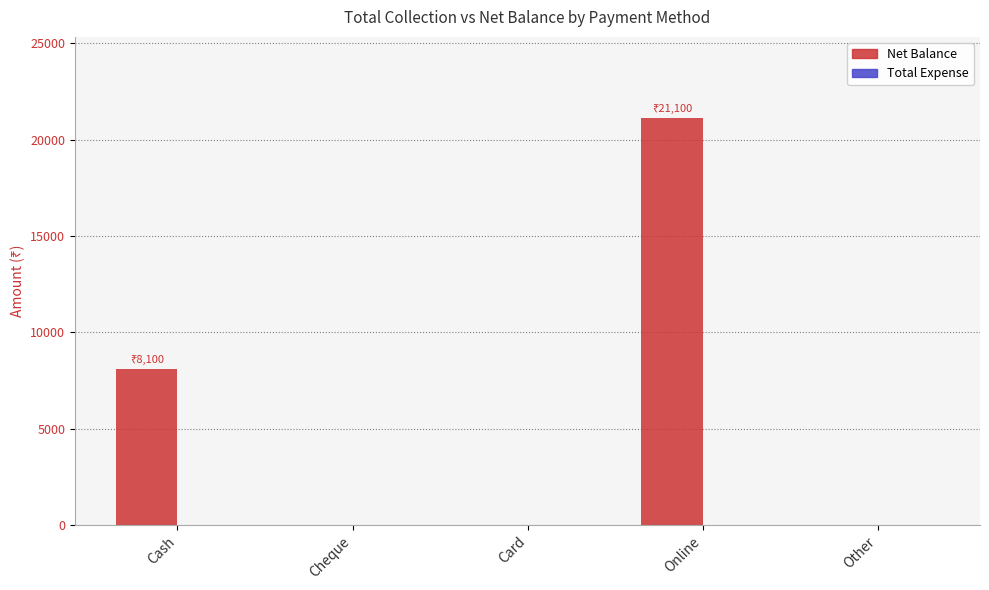

At which label is the value closest to 10550?

Cash